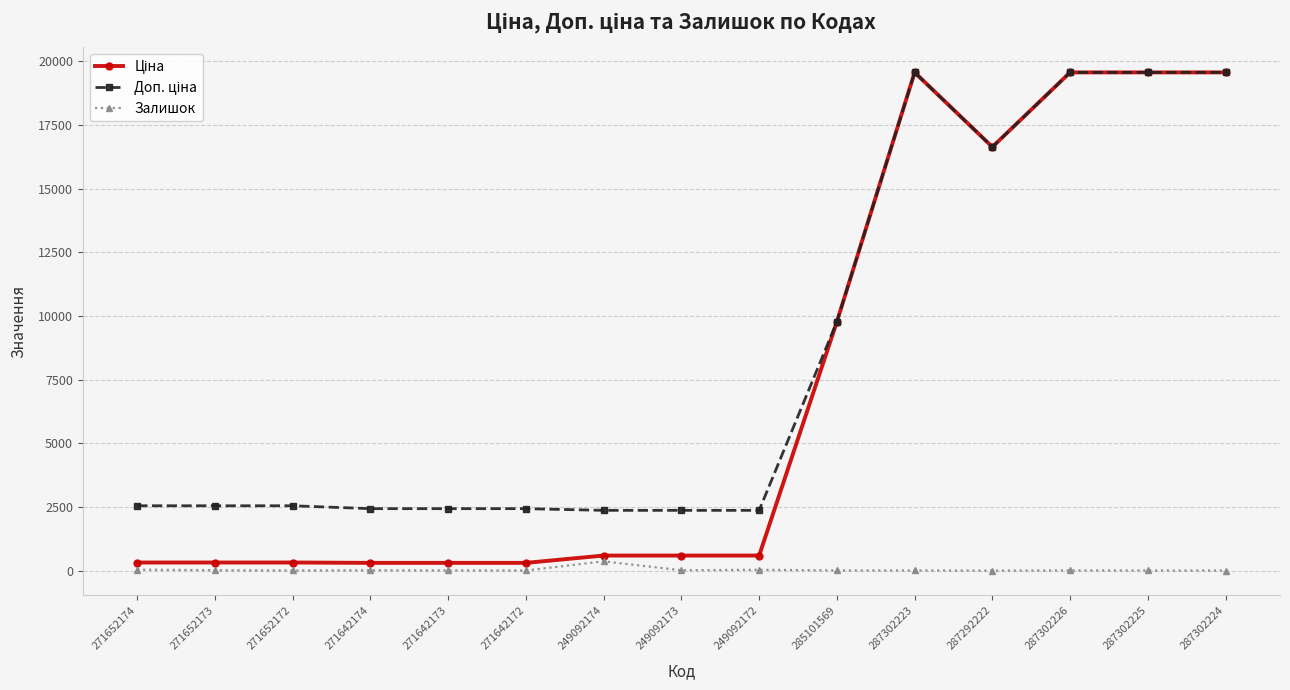

The Залишок series shows 5.0 at 271642172. True or false?

True